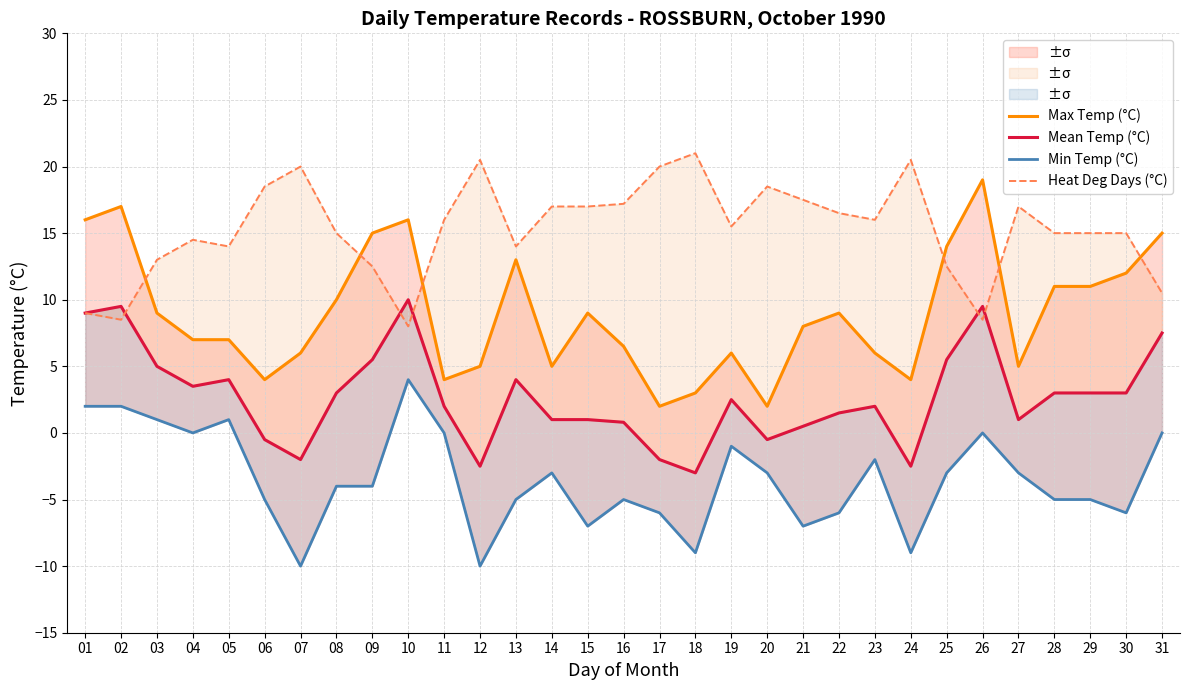

Between 26 and 19, which is larger?

26